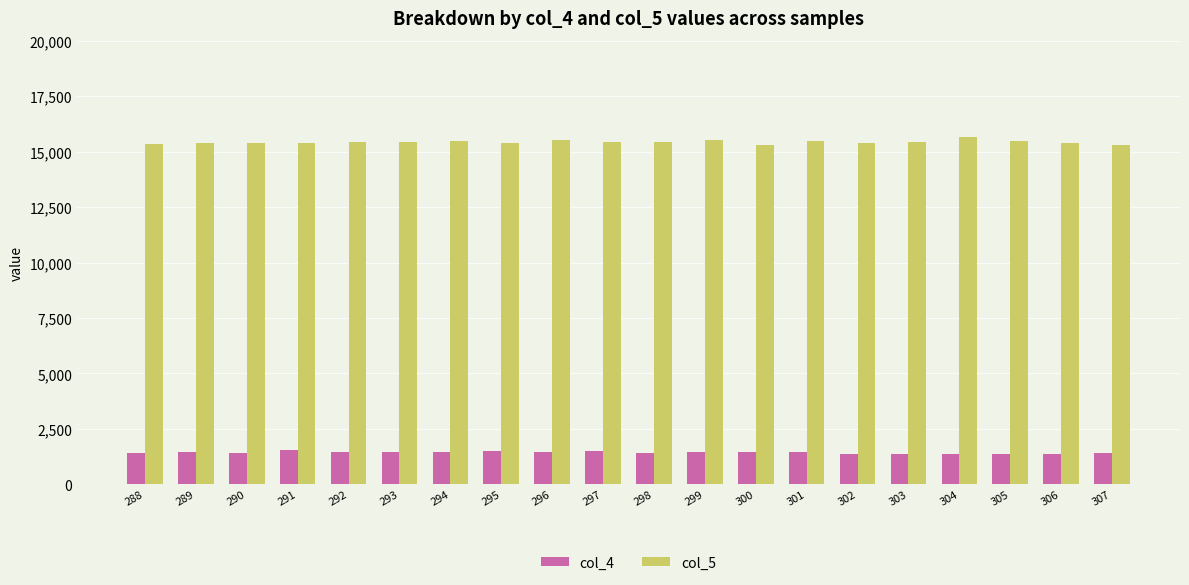

Which series has the widest spread of values?

col_5